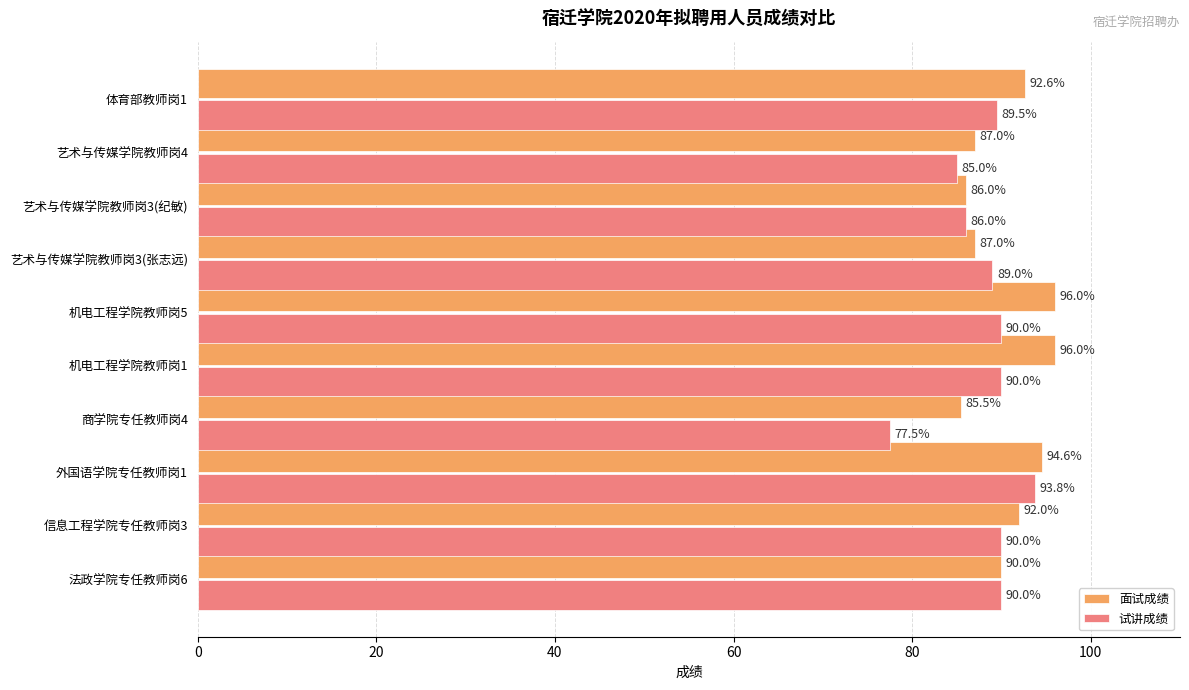

Rank the series by their maximum value, from lowest to highest.

试讲成绩, 面试成绩